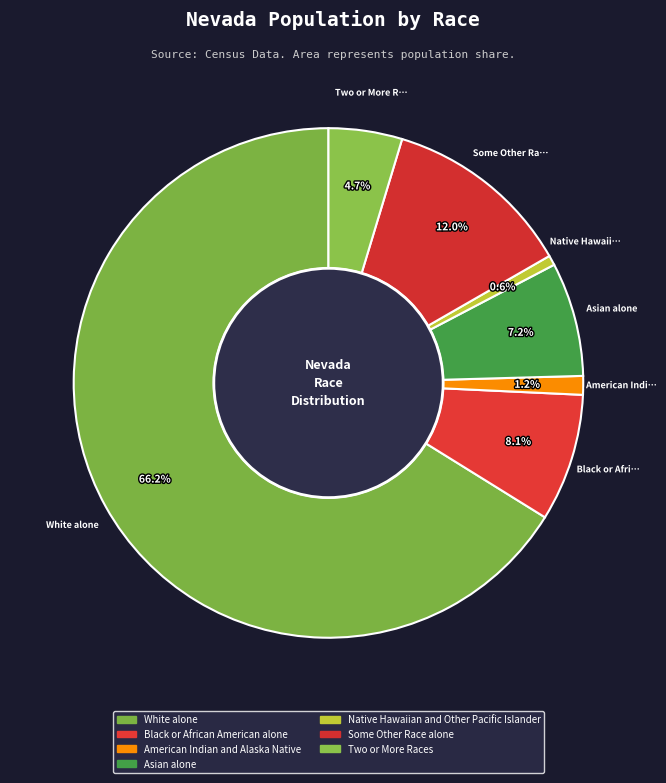

Is there any slice that represents more than half of the pie?

Yes